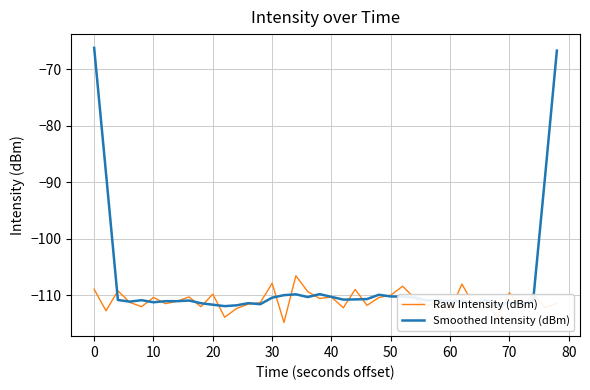

How many distinct data groups are displayed?

2